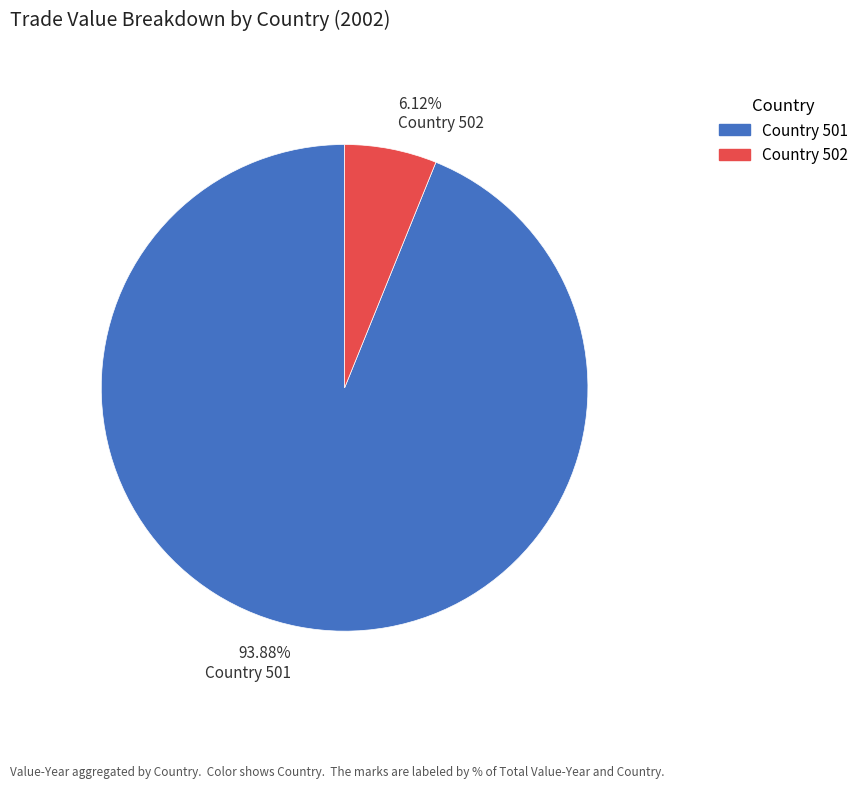

Which category has the smallest portion of the pie?

Country 502